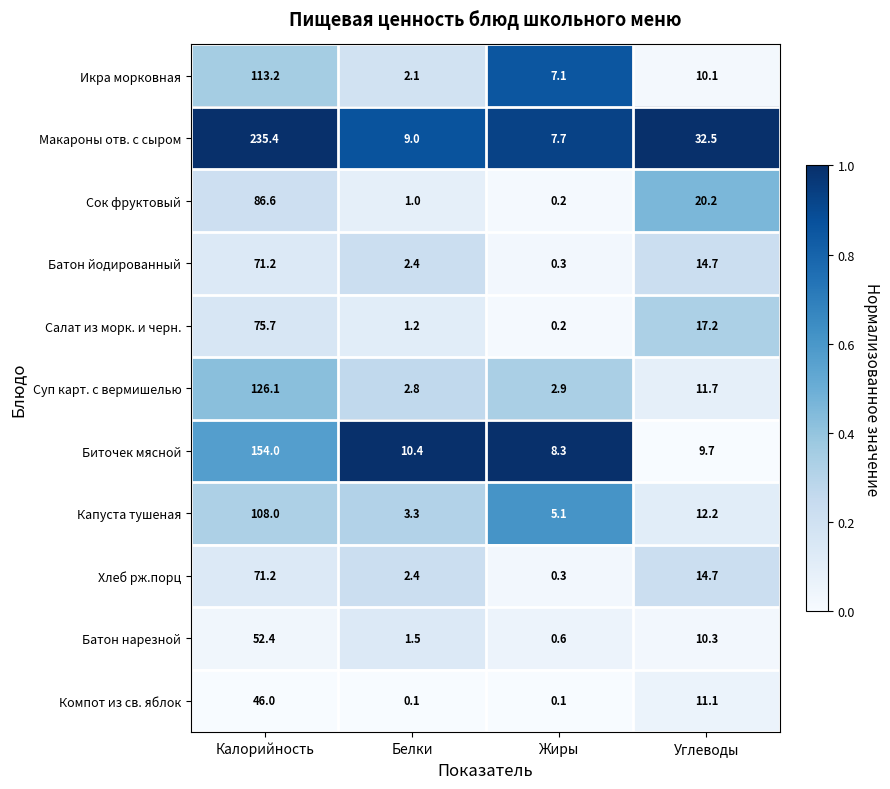

Rank the categories by Салат из морк. и черн. value from lowest to highest.

Жиры, Белки, Углеводы, Калорийность